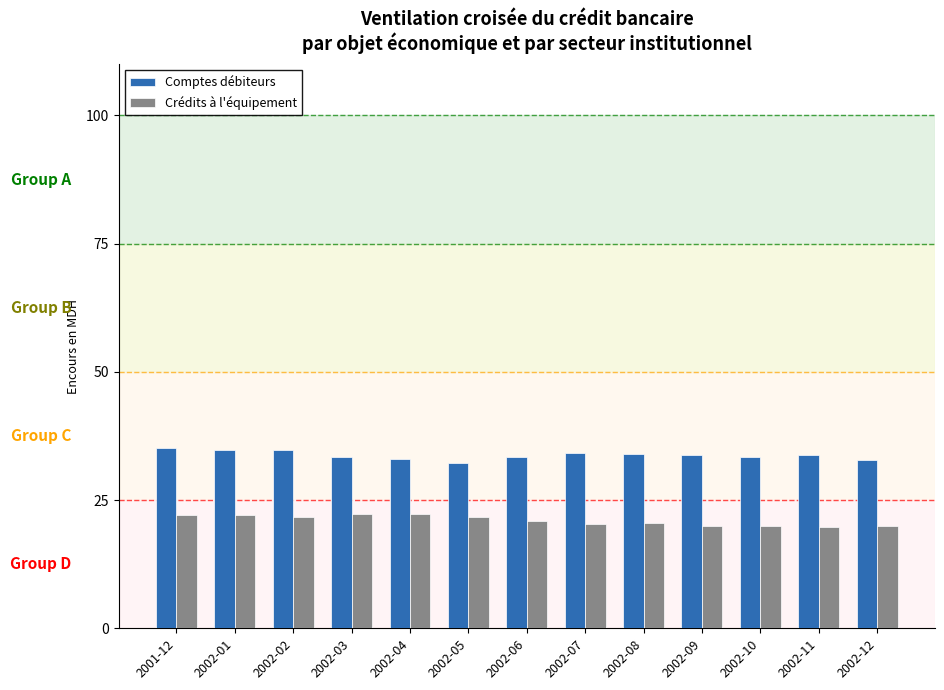

The Comptes débiteurs series shows 34.3 at 2002-07. True or false?

True